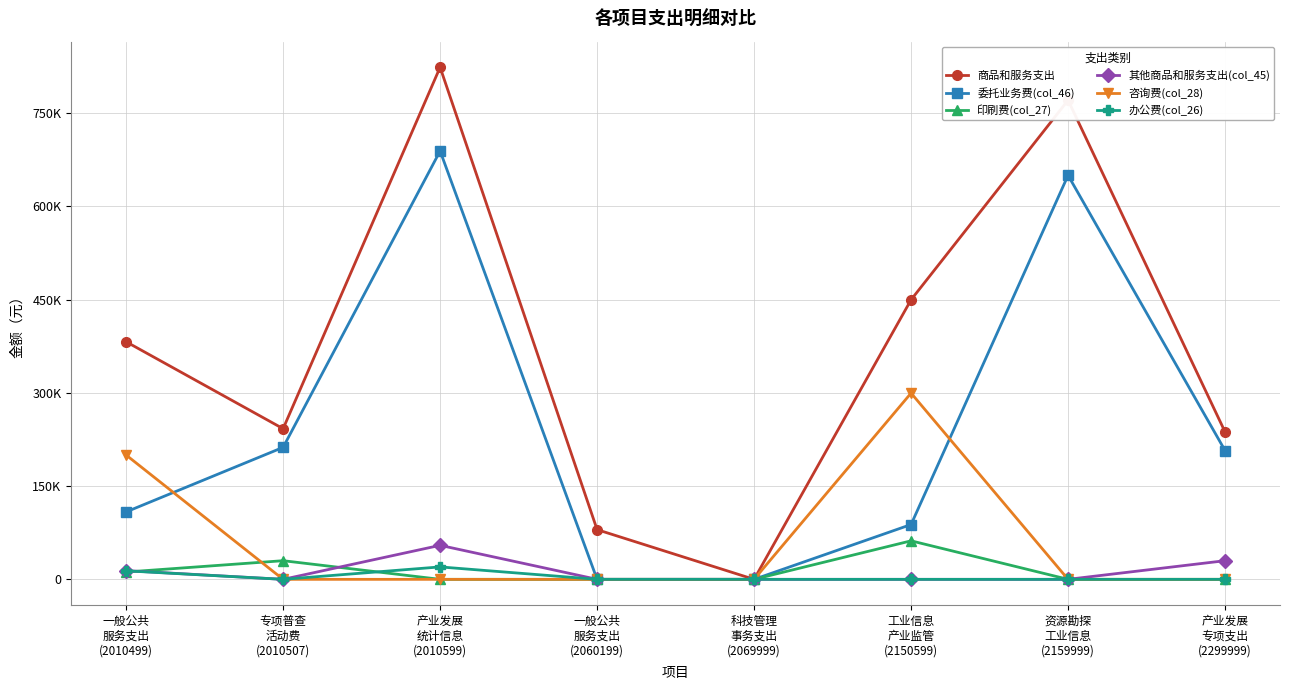

Is this an area chart (filled region under the line)?

No